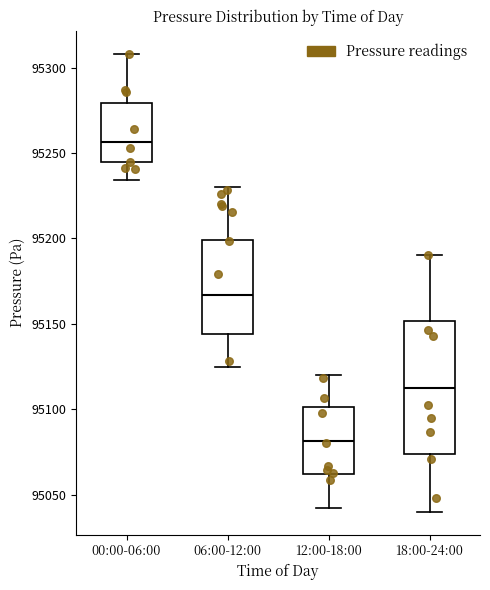

Comparing the boxes themselves (not the whiskers), which one is the tallest?

18:00-24:00